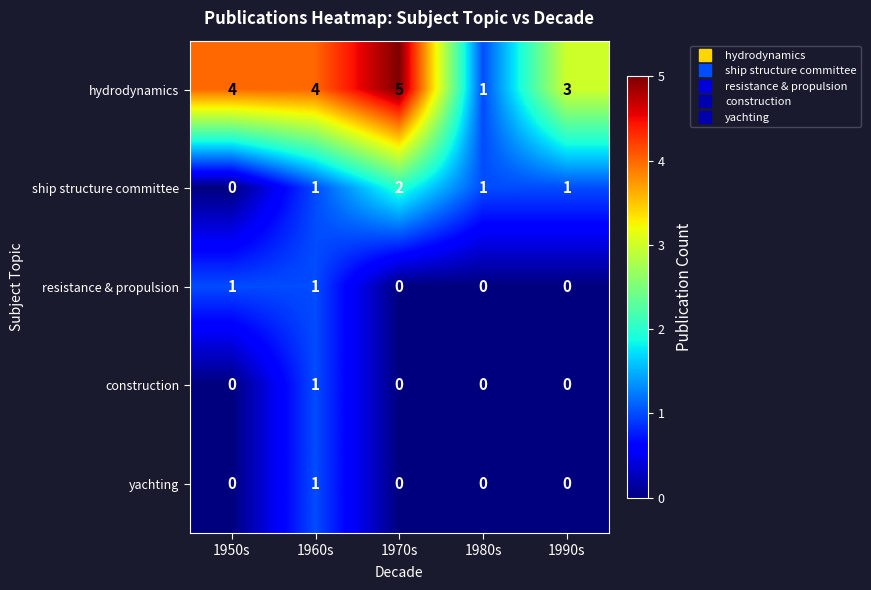

Reading left to right, what are all the values shown in this chart?

hydrodynamics: 1950s=4	1960s=4	1970s=5	1980s=1	1990s=3
ship structure committee: 1950s=0	1960s=1	1970s=2	1980s=1	1990s=1
resistance & propulsion: 1950s=1	1960s=1	1970s=0	1980s=0	1990s=0
construction: 1950s=0	1960s=1	1970s=0	1980s=0	1990s=0
yachting: 1950s=0	1960s=1	1970s=0	1980s=0	1990s=0